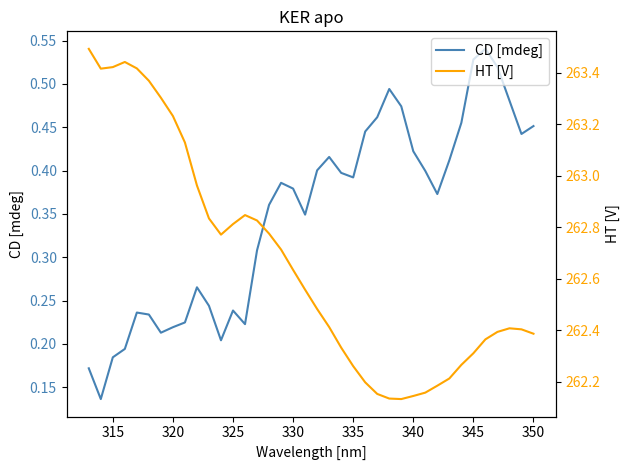

What is the value of the HT [V] point at the 19th from the left?

262.5